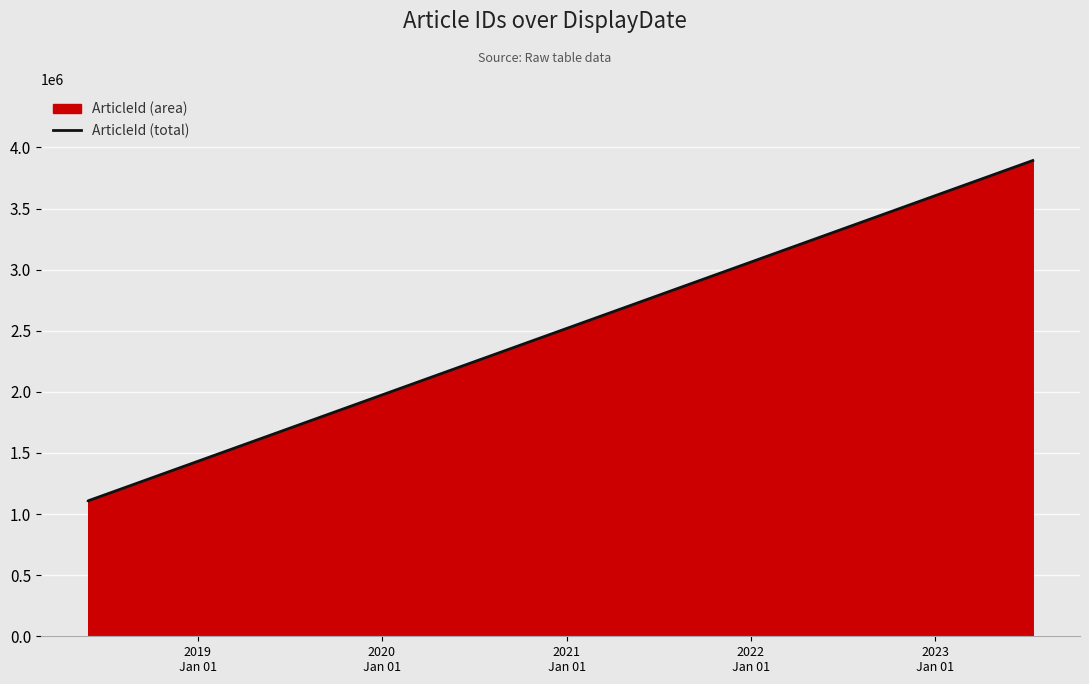

What is the sum of all values?

6110219